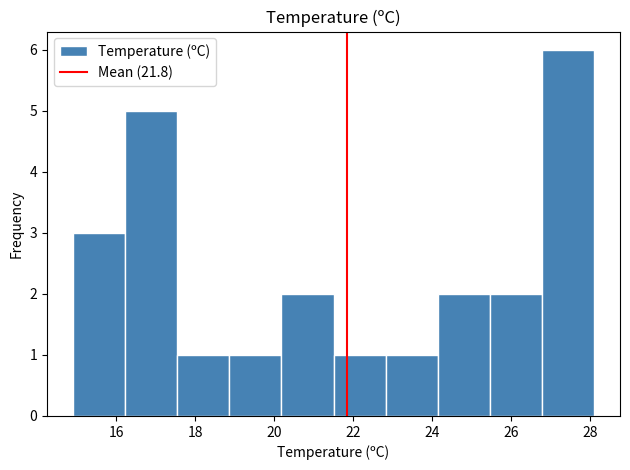

Reading left to right, list every bar in this chart as the range it spans on the x-axis followed by its height. Neither the bar edges nor the heights are printed on the chart, so give them approximately, as read against the axes.

14.90 to 16.22: 3
16.22 to 17.54: 5
17.54 to 18.86: 1
18.86 to 20.18: 1
20.18 to 21.50: 2
21.50 to 22.82: 1
22.82 to 24.14: 1
24.14 to 25.46: 2
25.46 to 26.78: 2
26.78 to 28.10: 6